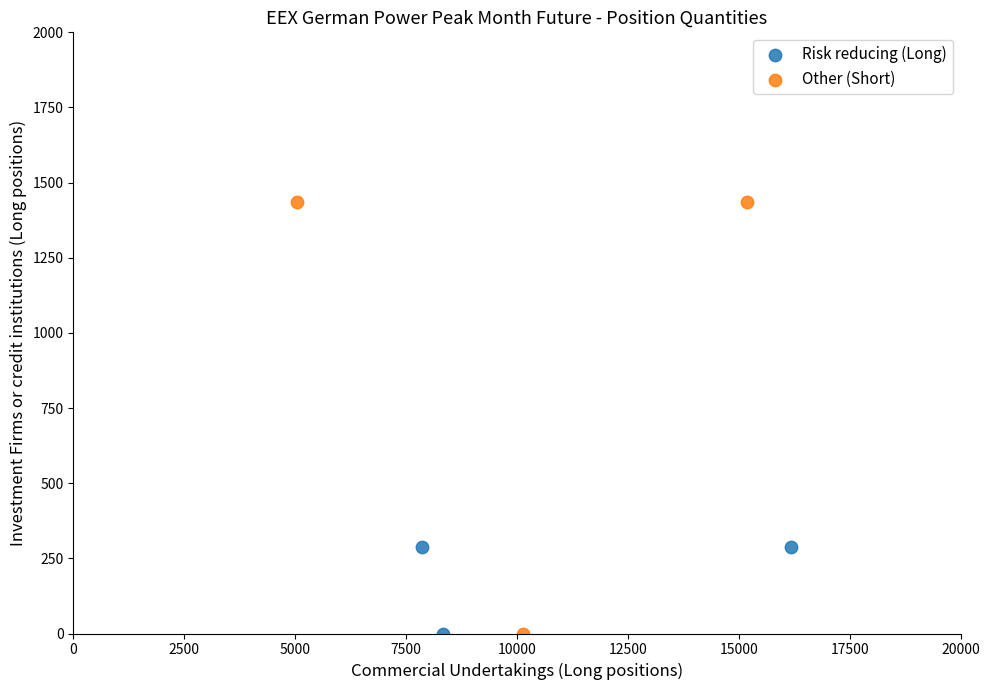

What are all the series names shown in the legend?

Risk reducing (Long), Other (Short)